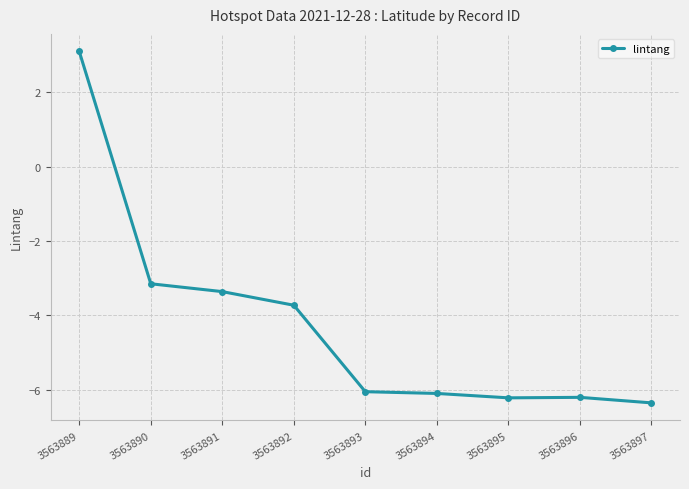

True or false: there are more than 2 points higher than both neighbors.

False